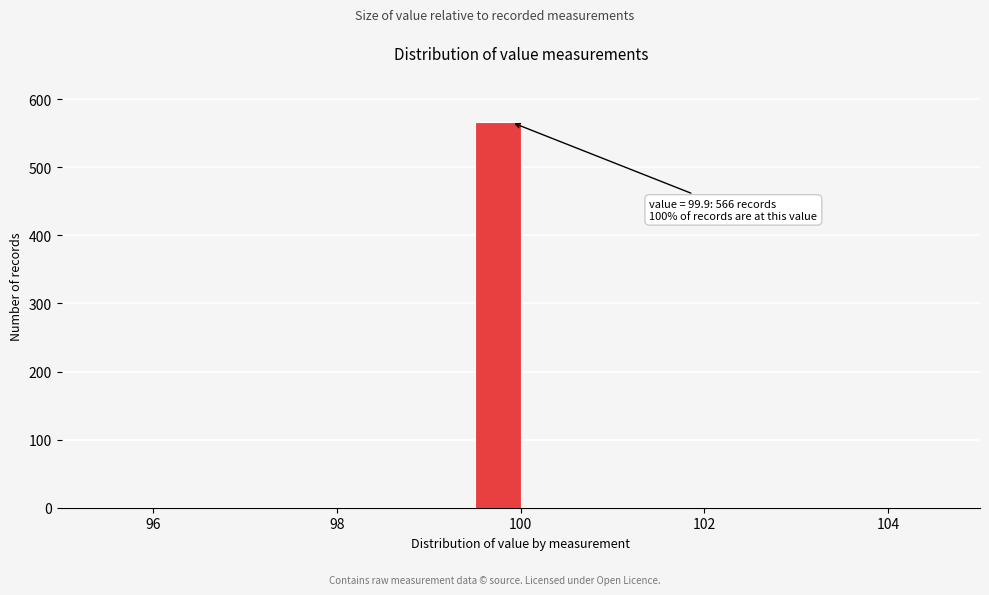

Read against the x-axis, roughly where is the centre of the tallest bar?

99.8